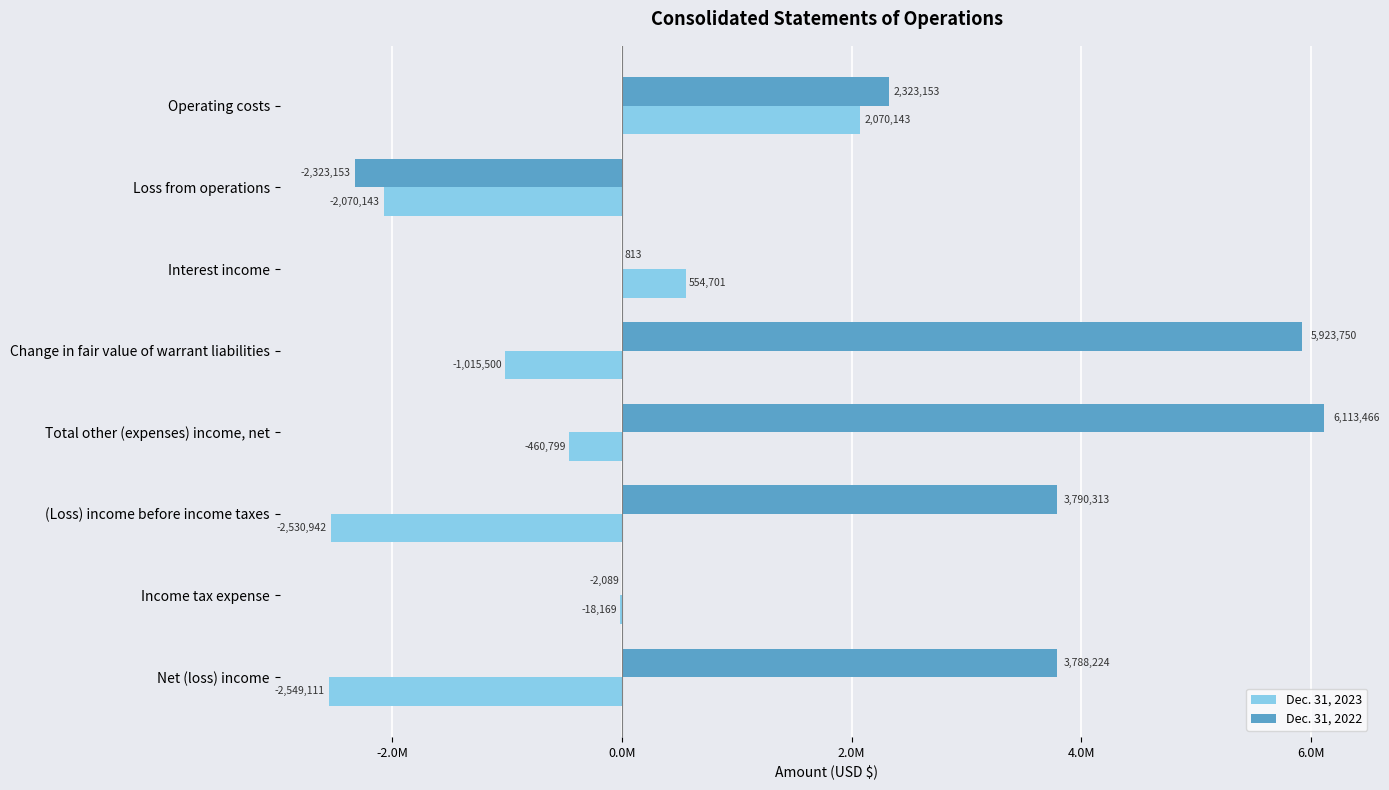

Which series has the widest spread of values?

Dec. 31, 2022